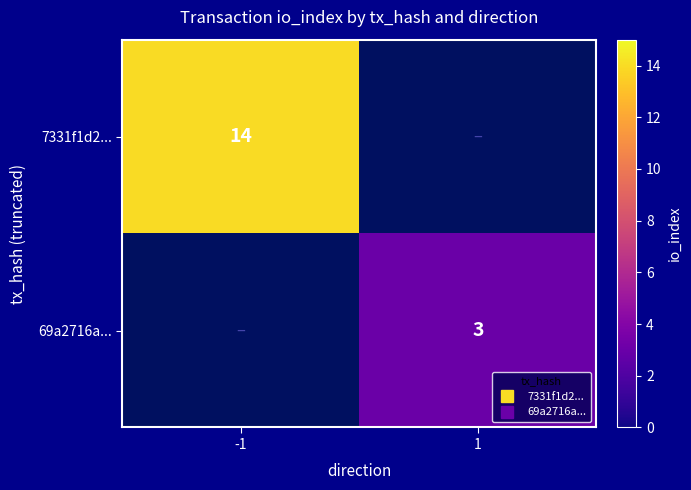

What is the maximum value shown in the chart?

14.0